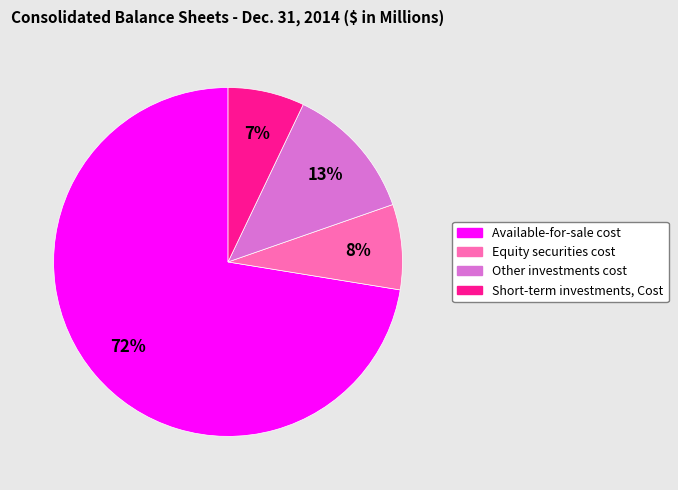

Rank the categories by value from highest to lowest.

Available-for-sale cost, Other investments cost, Equity securities cost, Short-term investments, Cost